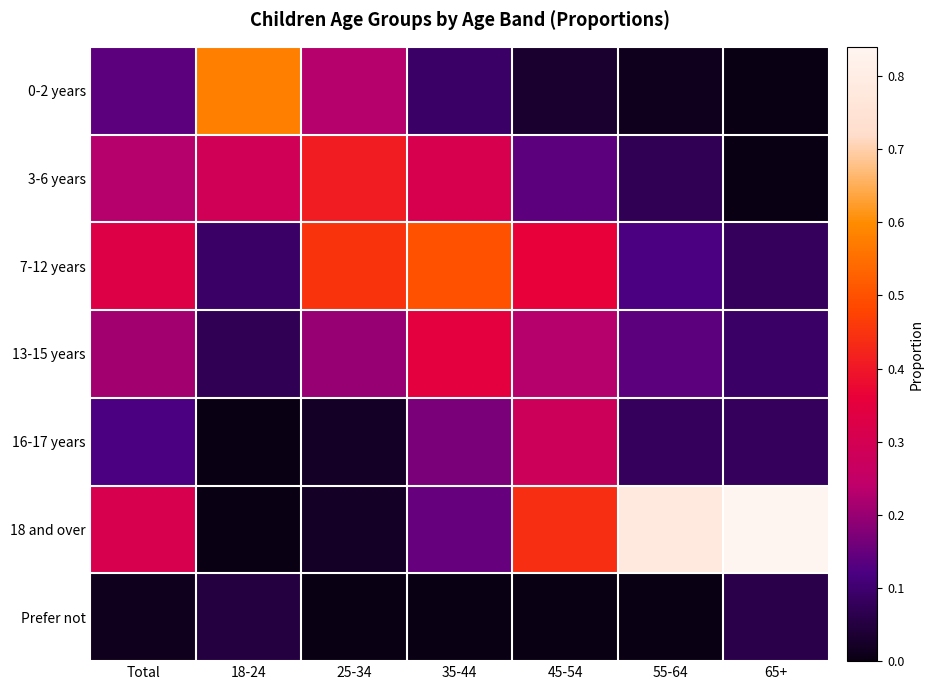

What is the difference between the highest and lowest values at 65+?

0.8